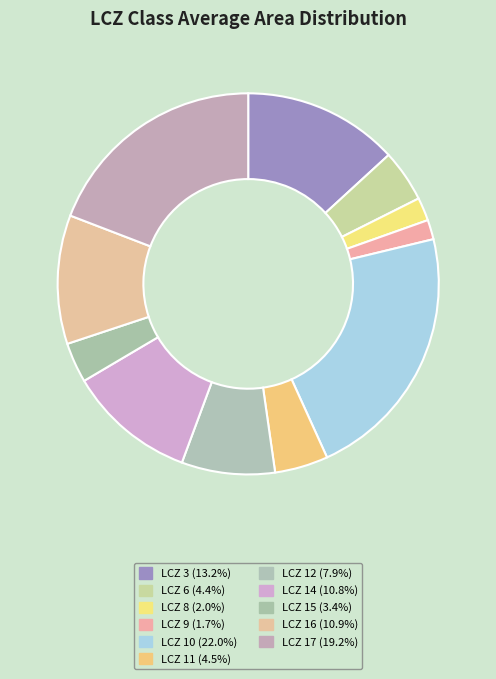

Count the number of slices in the pie.

11